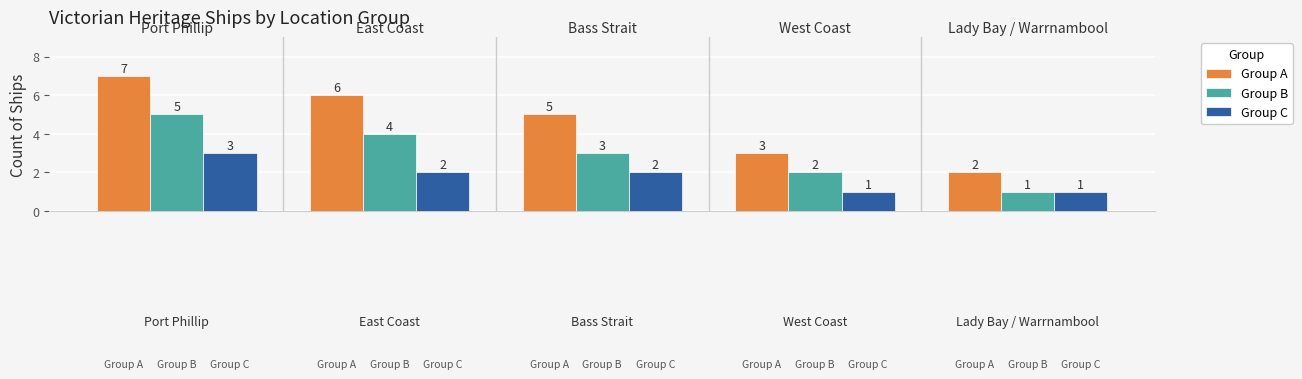

What is the sum of all Group B values?

15